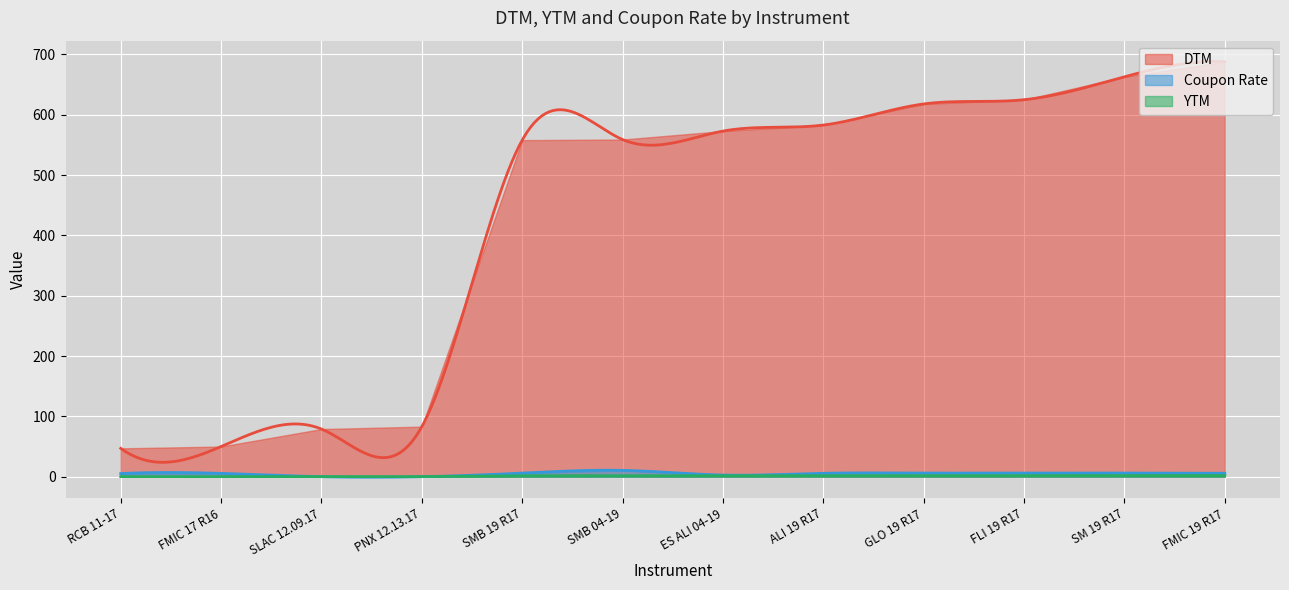

Which series has the widest spread of values?

DTM